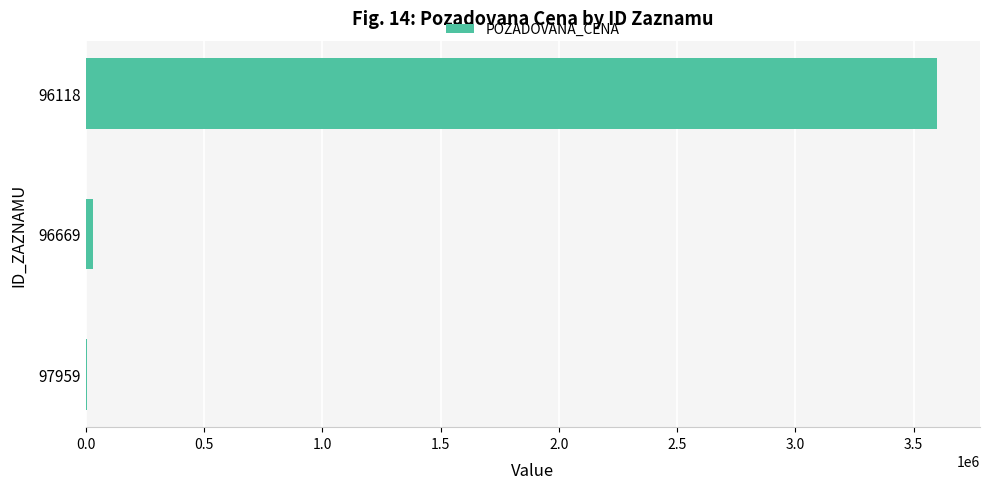

How many series are shown in this chart?

1